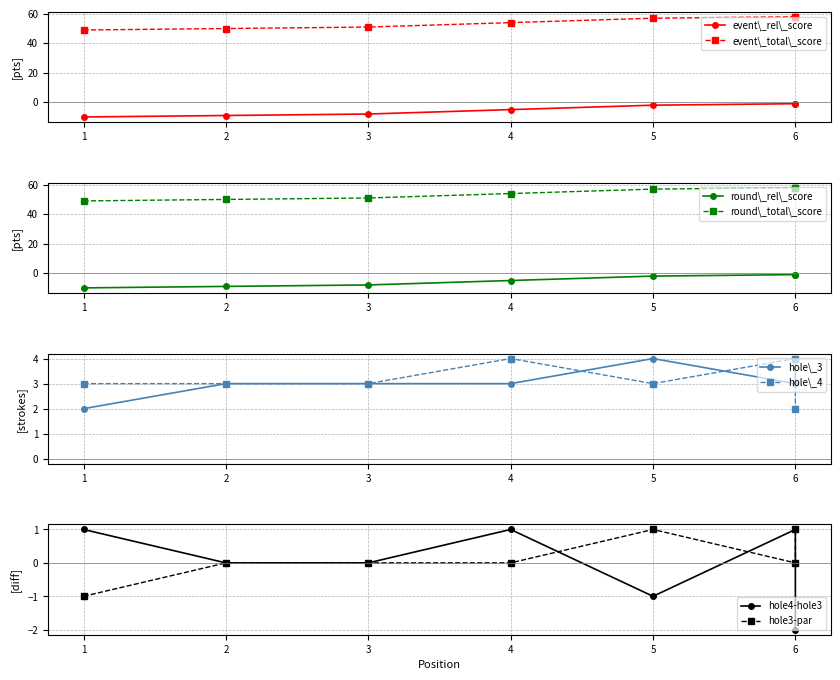

Is the value of hole_3 at 5 greater than the value of event_relative_score at 3?

Yes